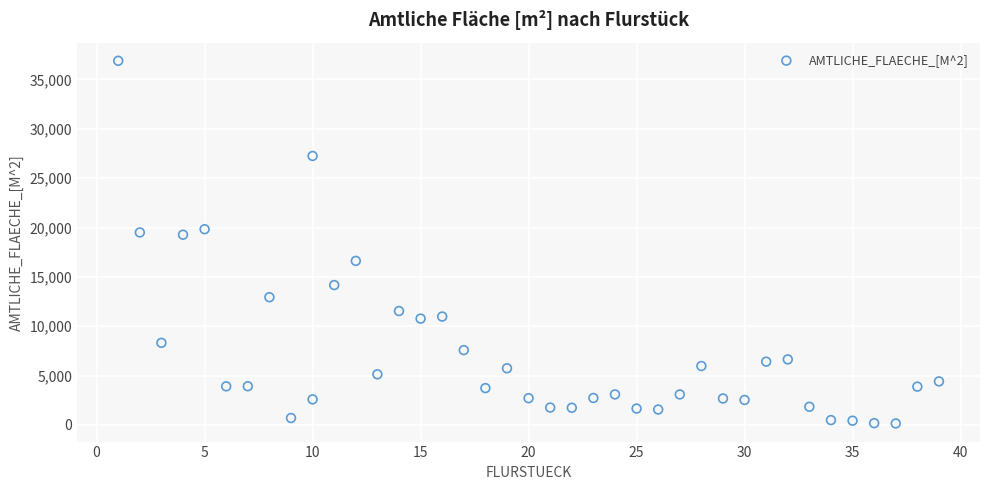

What is the range of X values (max minus min)?

38